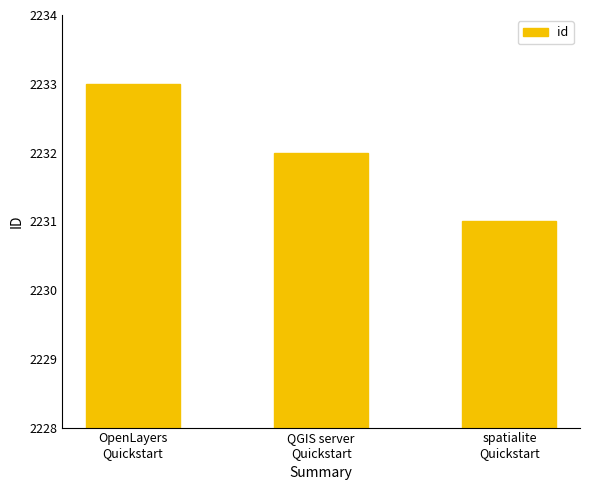

At which category does the chart reach its minimum across all series?

spatialite
Quickstart